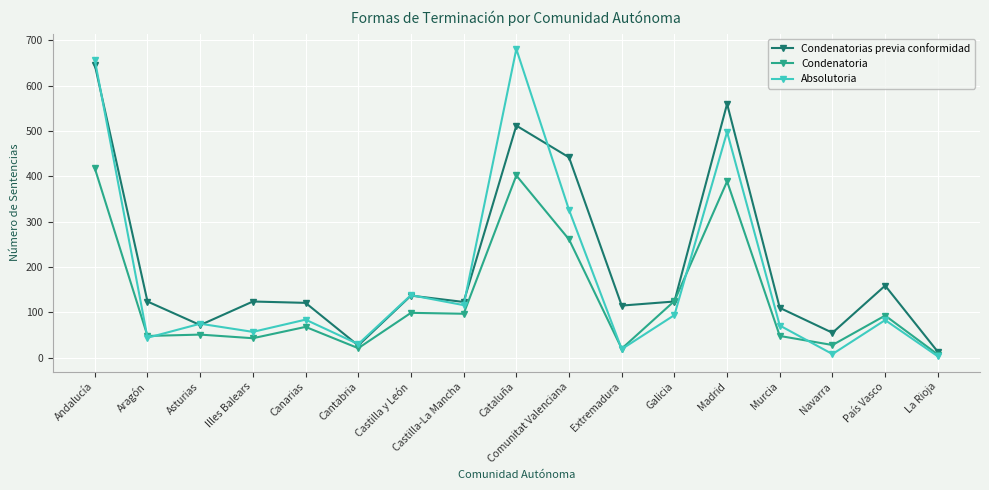

List the series in order of their peak value, lowest first.

Condenatoria, Condenatorias previa conformidad, Absolutoria